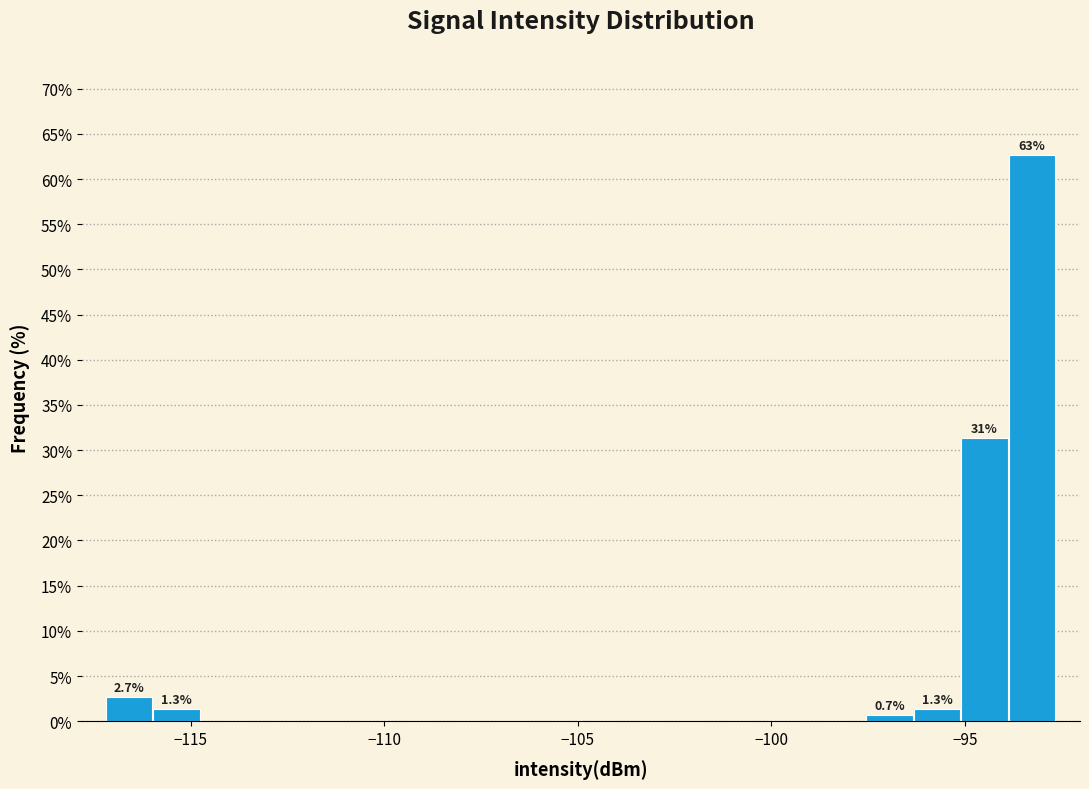

Read against the x-axis, roughly where is the centre of the tallest bar?

-93.5